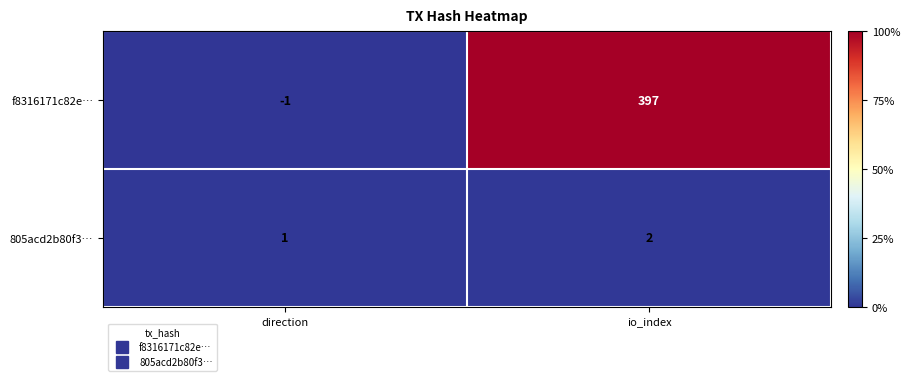

The value of f8316171c82e… at io_index is 530. True or false?

False